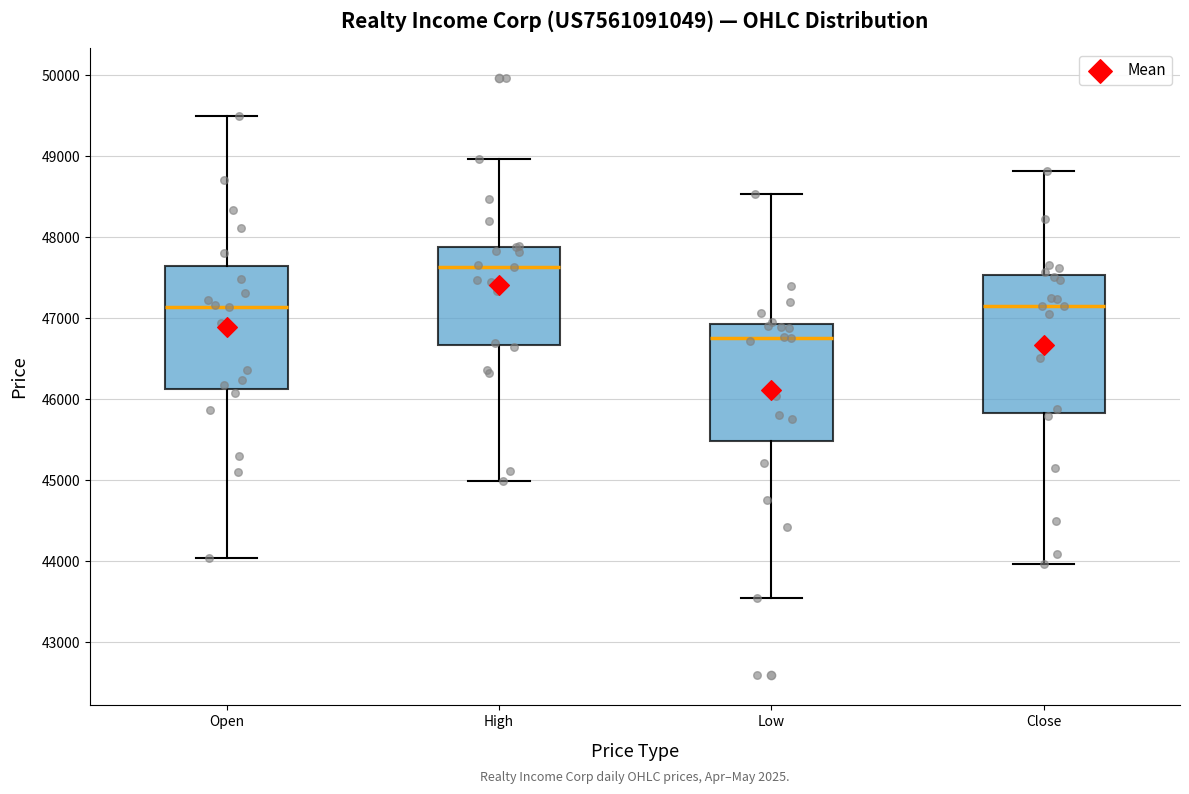

Where does the lower whisker of the box for Close end on the y-axis? The values are not printed on the chart, so give them approximately, as read against the axis.

44000